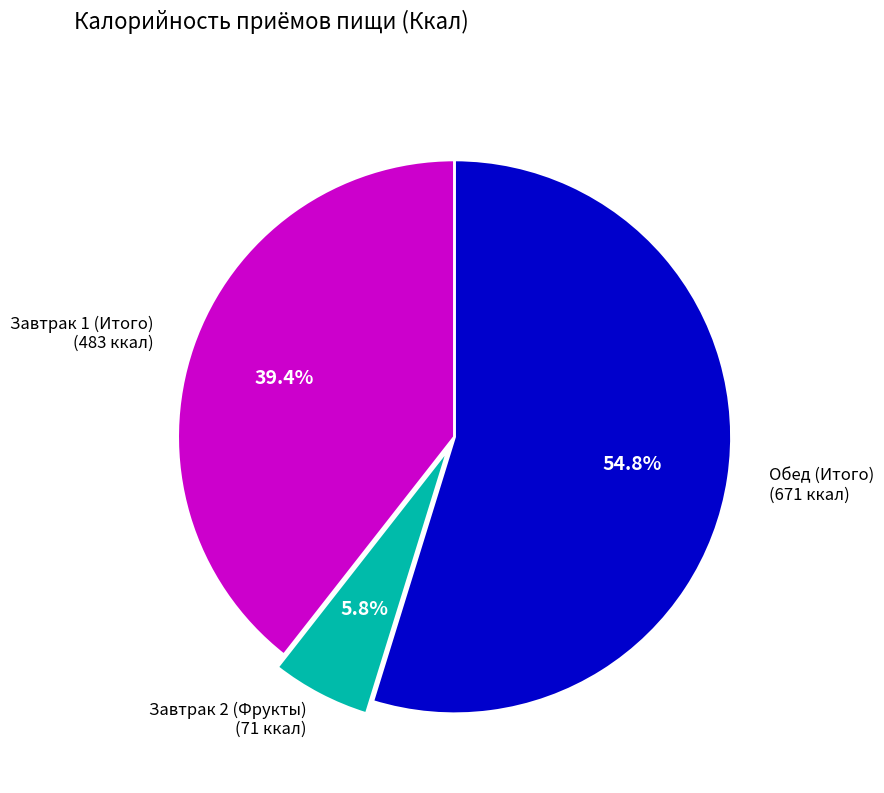

How many slices are in this pie chart?

3